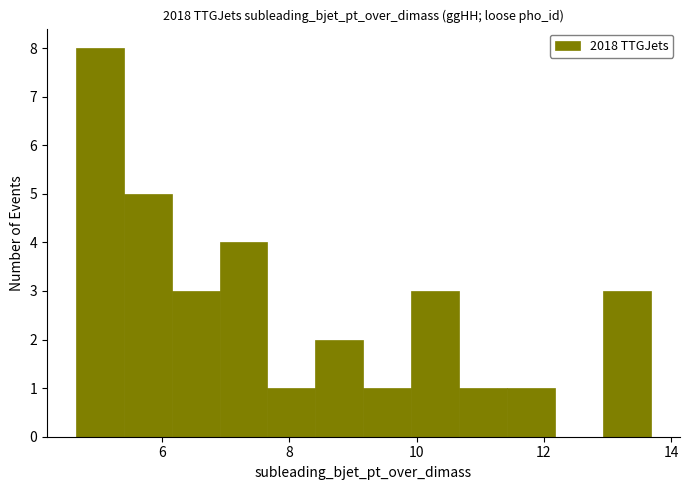

Around what value on the x-axis is the tallest bar? Give the approximate position of its centre, as read against the axis.

5.0